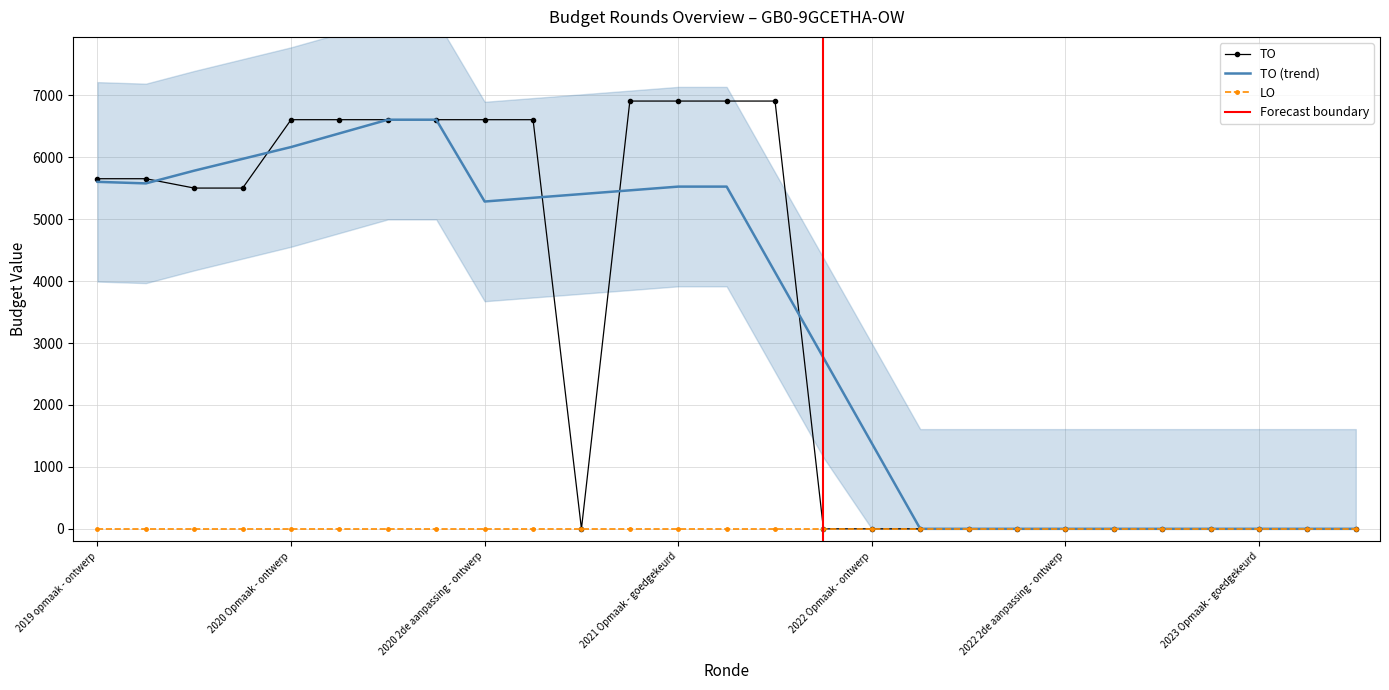

Reading left to right, transcribe all the data shown in this chart.

5653	5653	5502	5502	6606	6606	6606	6606	6606	6606	0	6907	6907	6907	6907	0	0	0	0	0	0	0	0	0	0	0	0